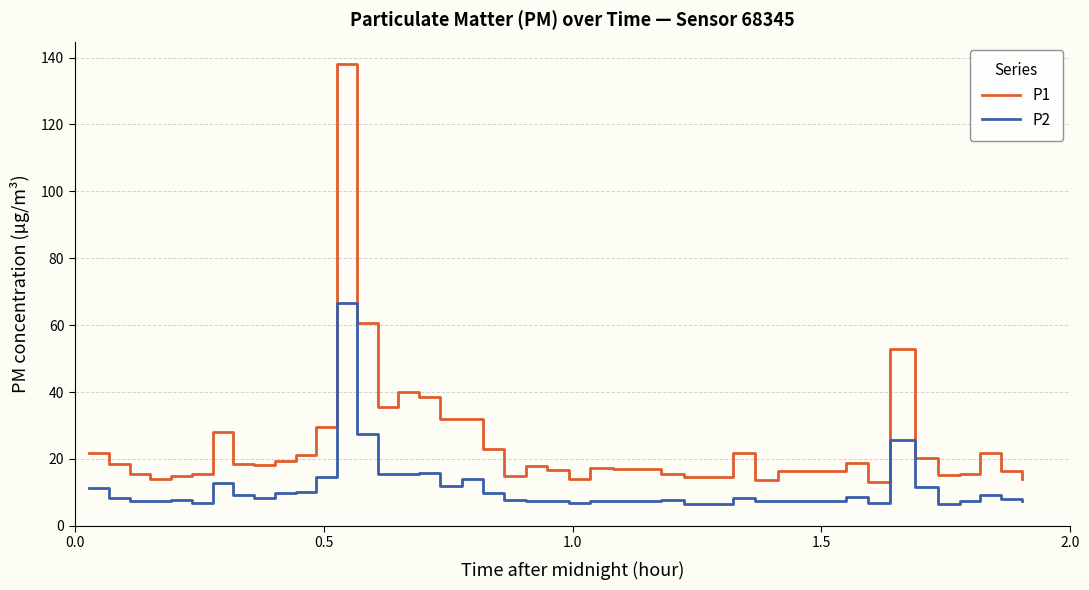

How many distinct data groups are displayed?

2